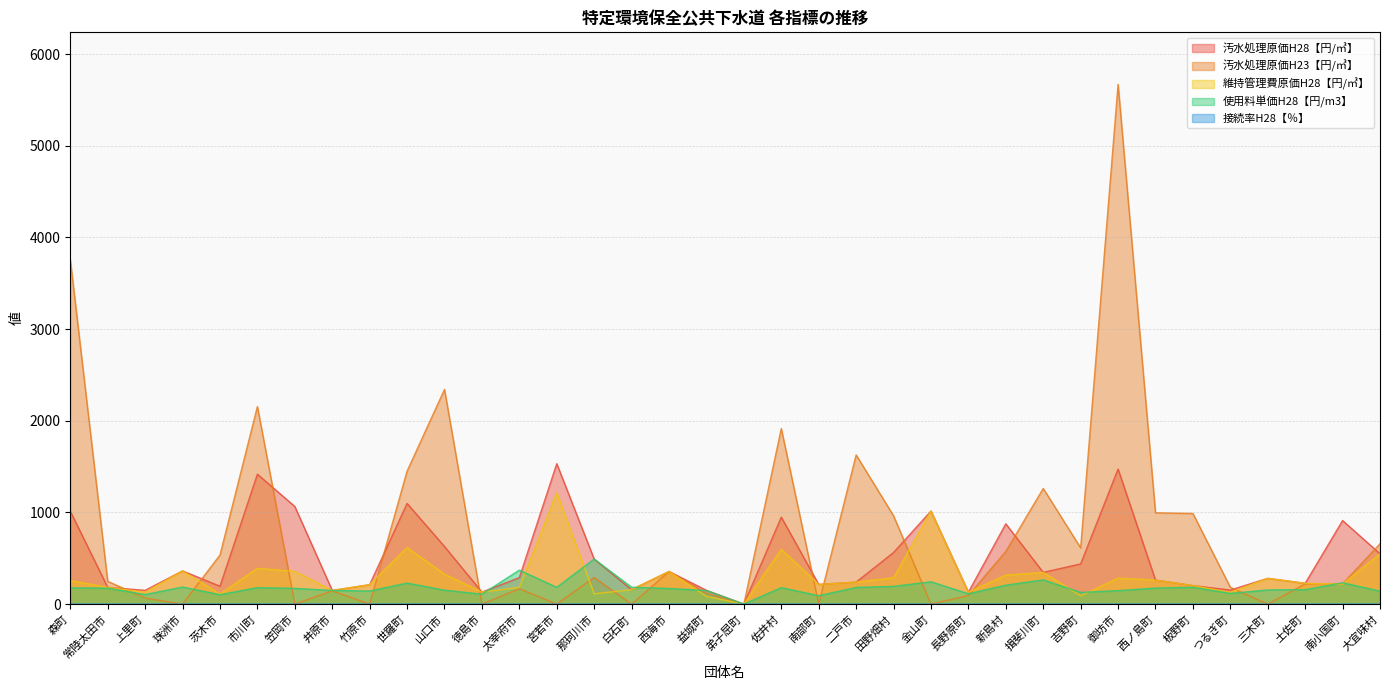

How many interior local peaks does the 使用料単価H28【円/m3】 series have?

10